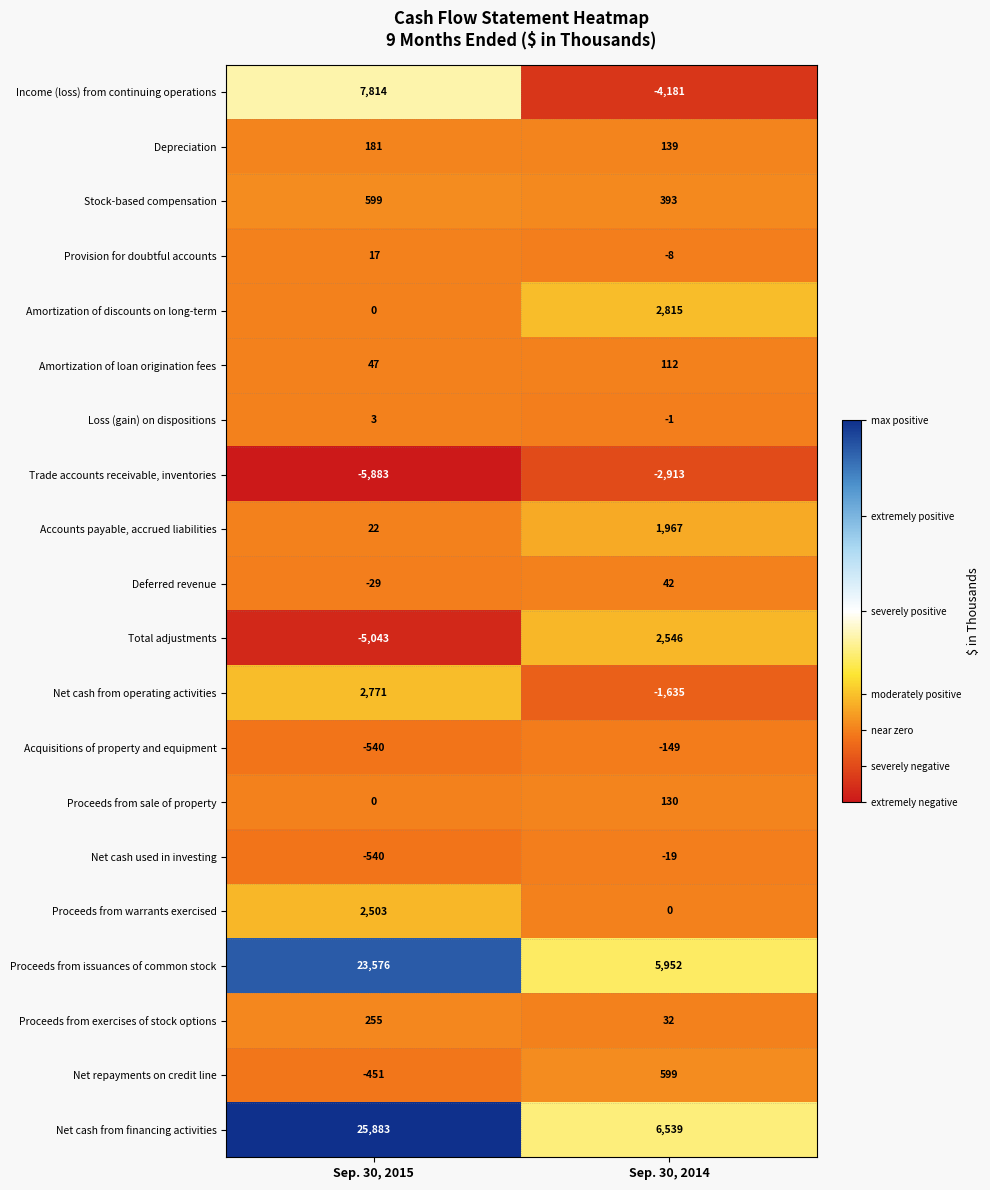

Which series has the largest total across all categories?

Net cash from financing activities